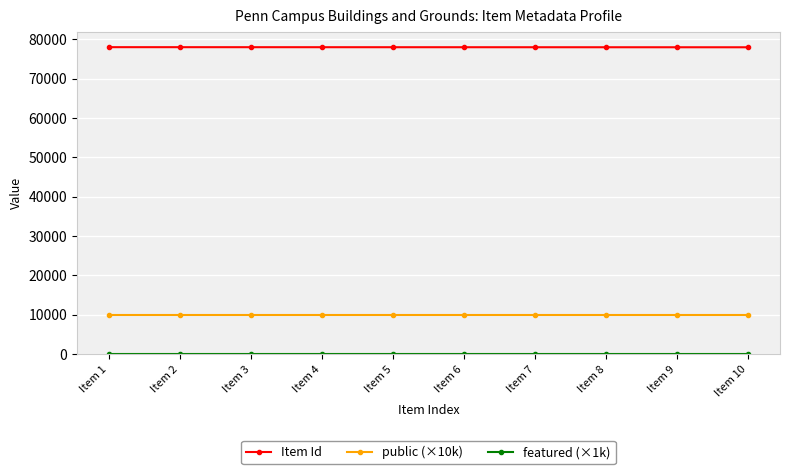

Is the value of Item Id at Item 8 greater than the value of public (×10k) at Item 2?

Yes